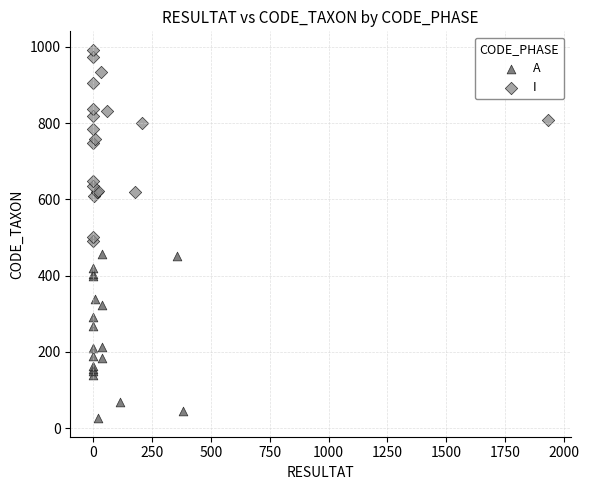

Which series reaches the maximum Y coordinate?

I